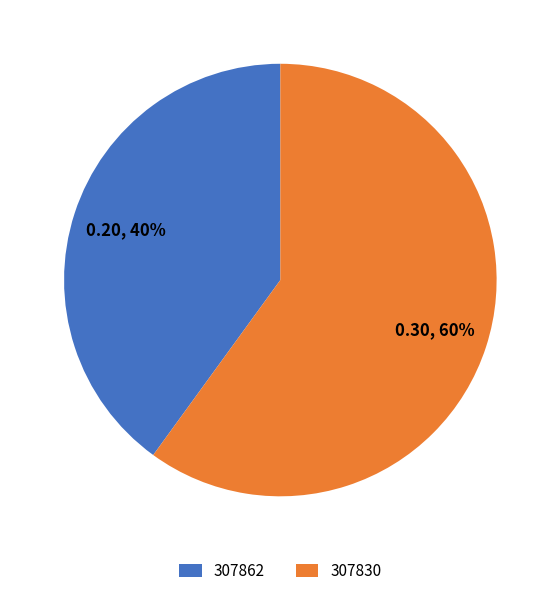

What percentage is the 307830 slice, to the nearest percent?

60%